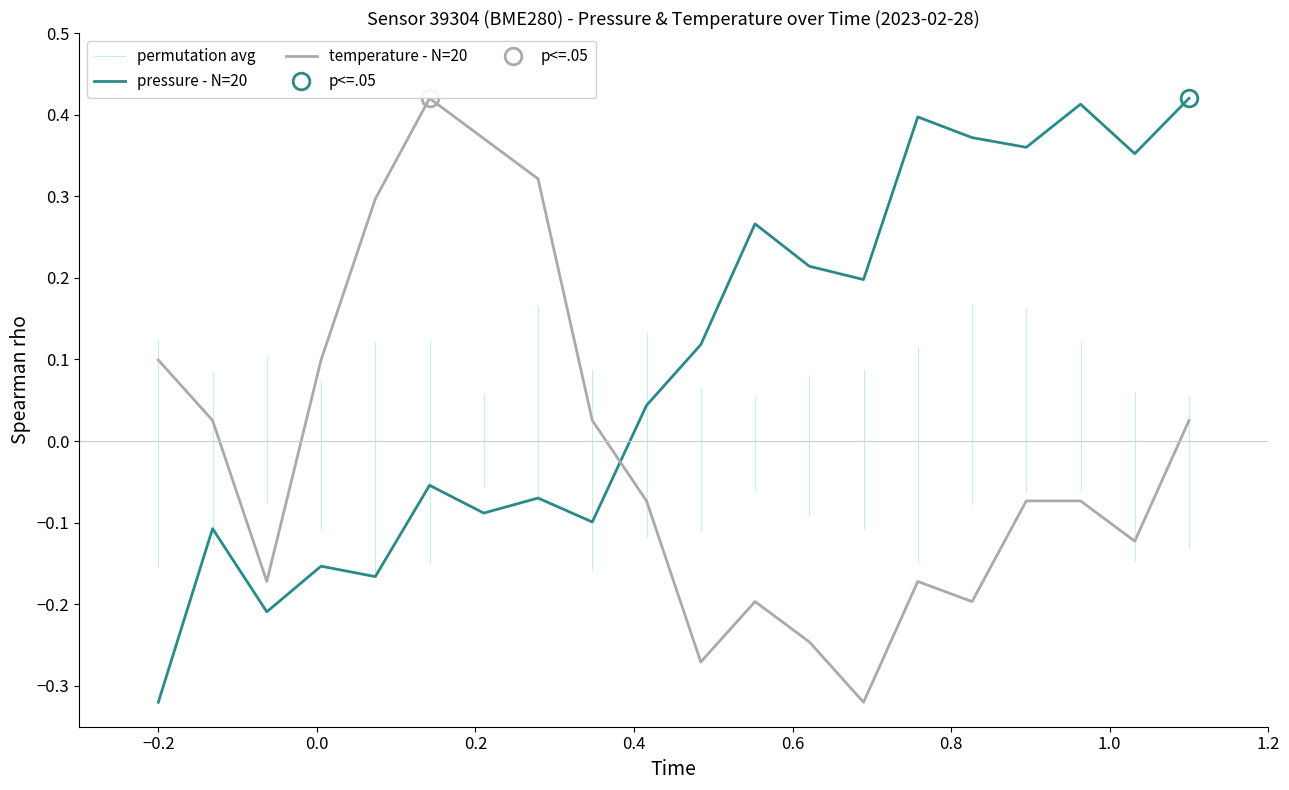

What is the sum of all temperature values?

-0.2